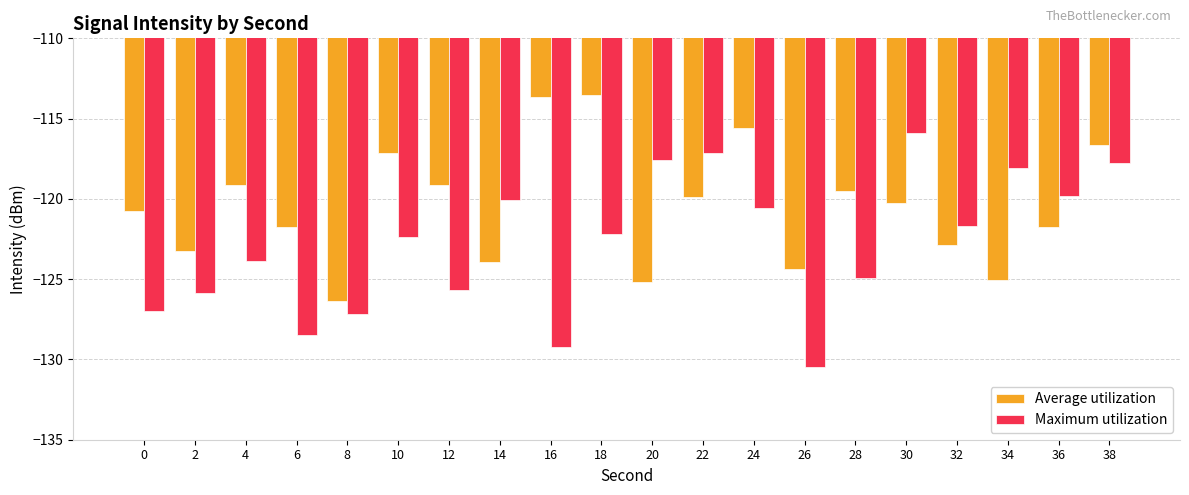

The value of Average utilization at 0 is -120.7. True or false?

True